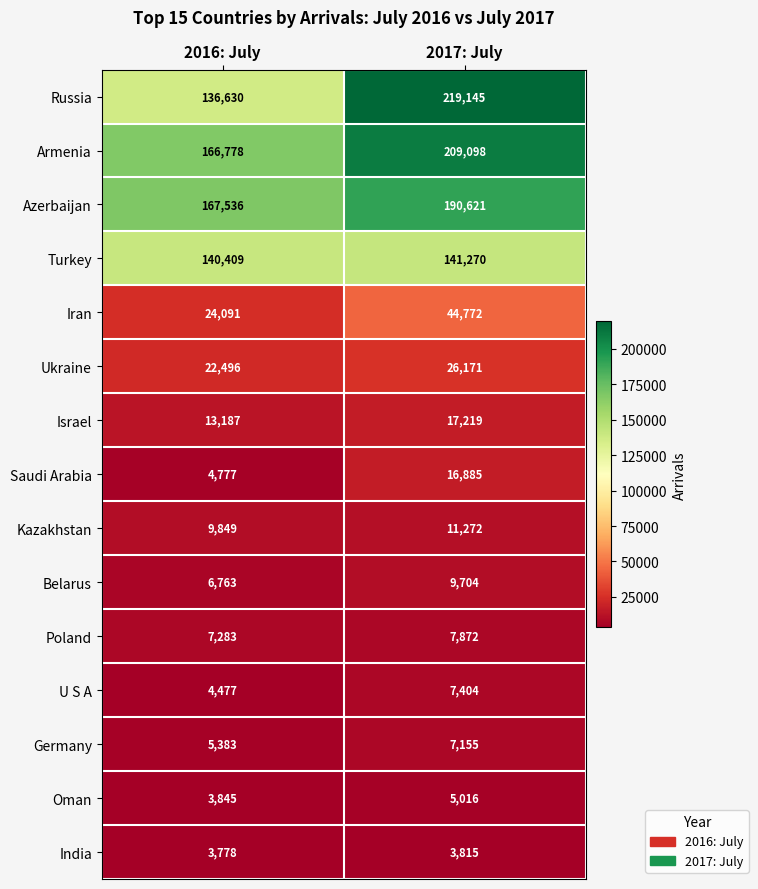

Which series has the largest range (max minus min)?

Russia